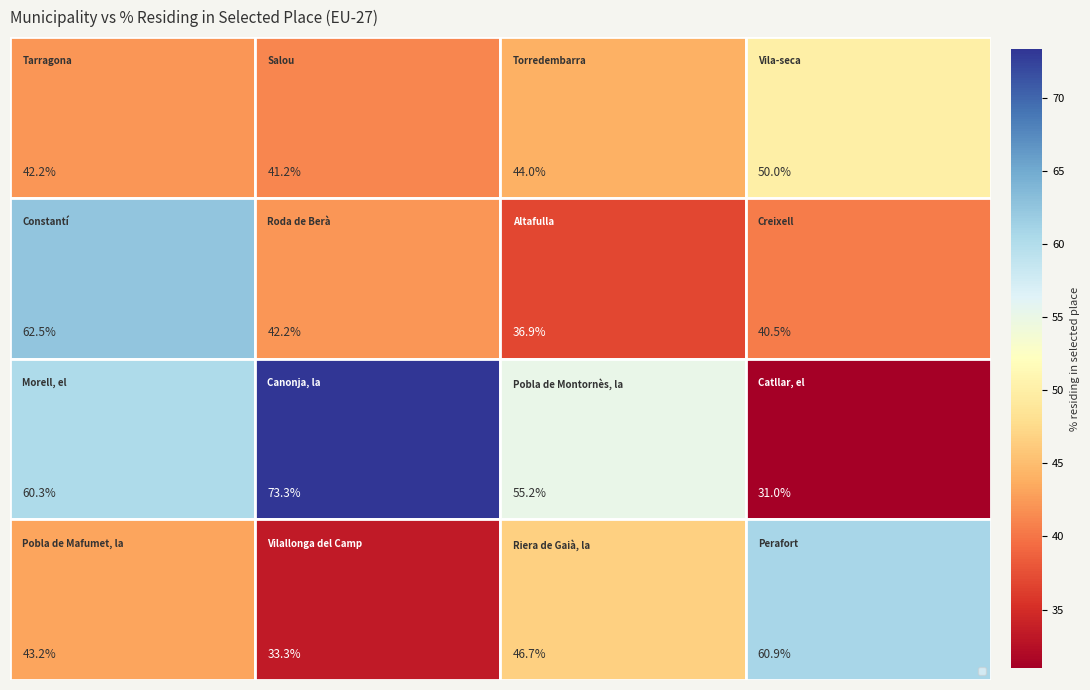

What is the minimum value shown in the chart?

31.0